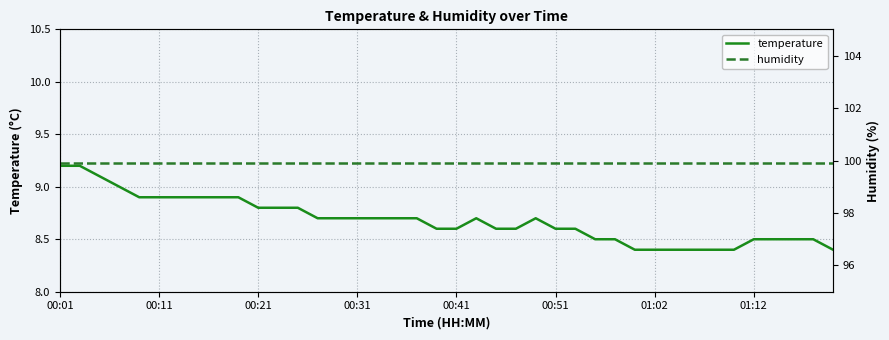

What are all the series names shown in the legend?

temperature, humidity